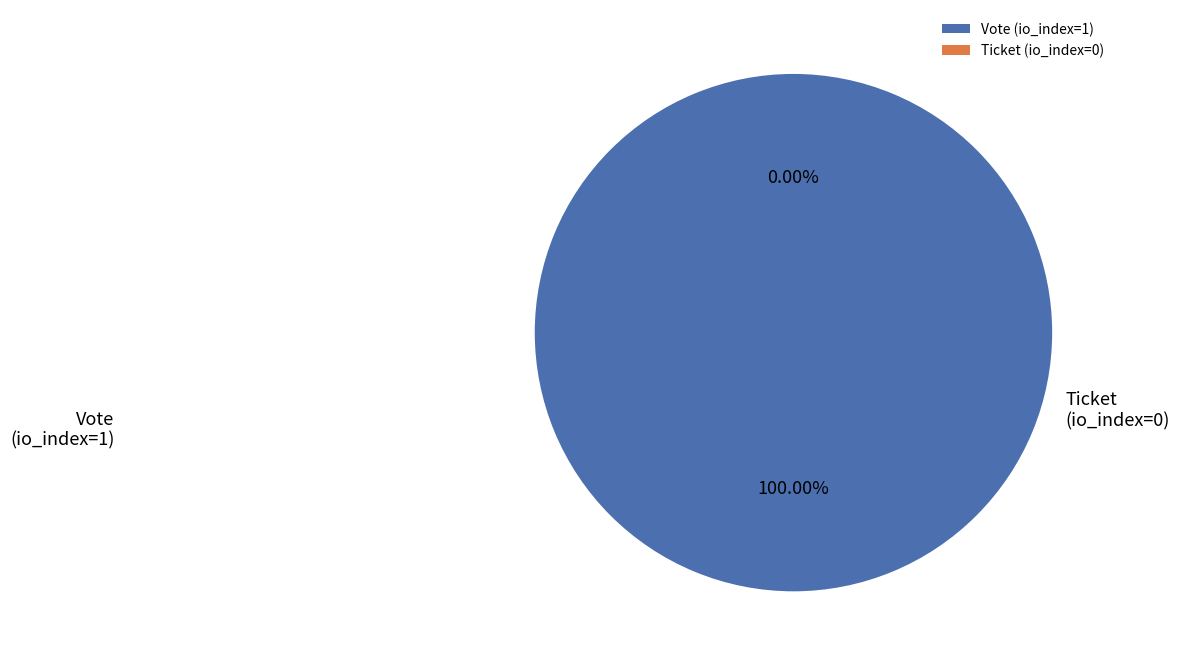

Does Ticket (io_index=0) account for over 50% of the chart?

No